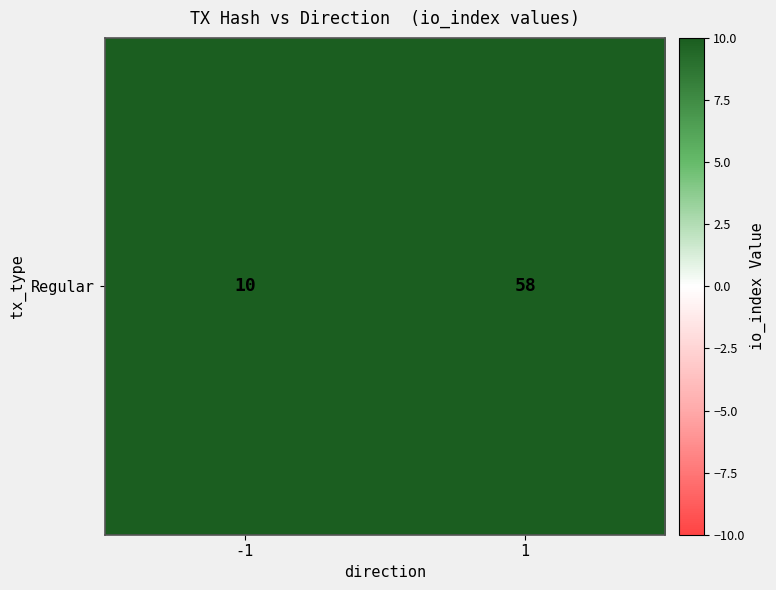

Rank the categories by value from lowest to highest.

-1, 1